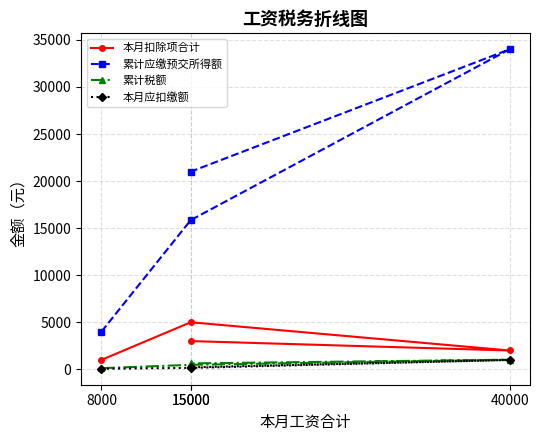

What are all the series names shown in the legend?

本月扣除项合计, 累计应缴预交所得额, 累计税额, 本月应扣缴额